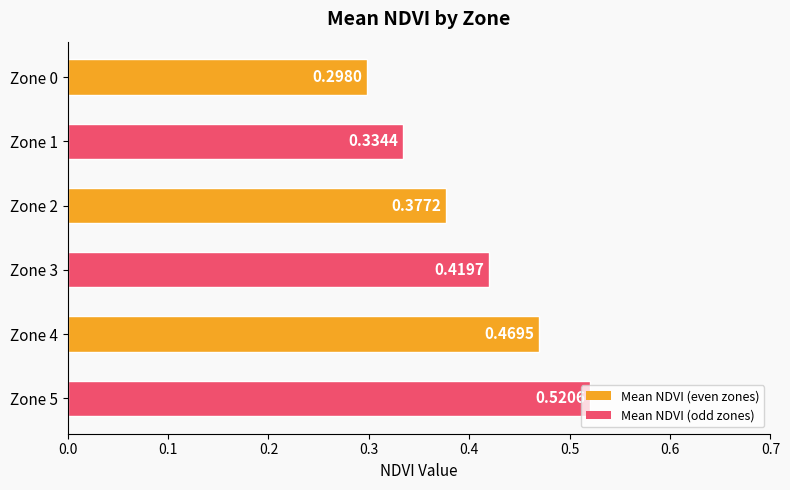

Rank the categories by value from lowest to highest.

Zone 0, Zone 1, Zone 2, Zone 3, Zone 4, Zone 5